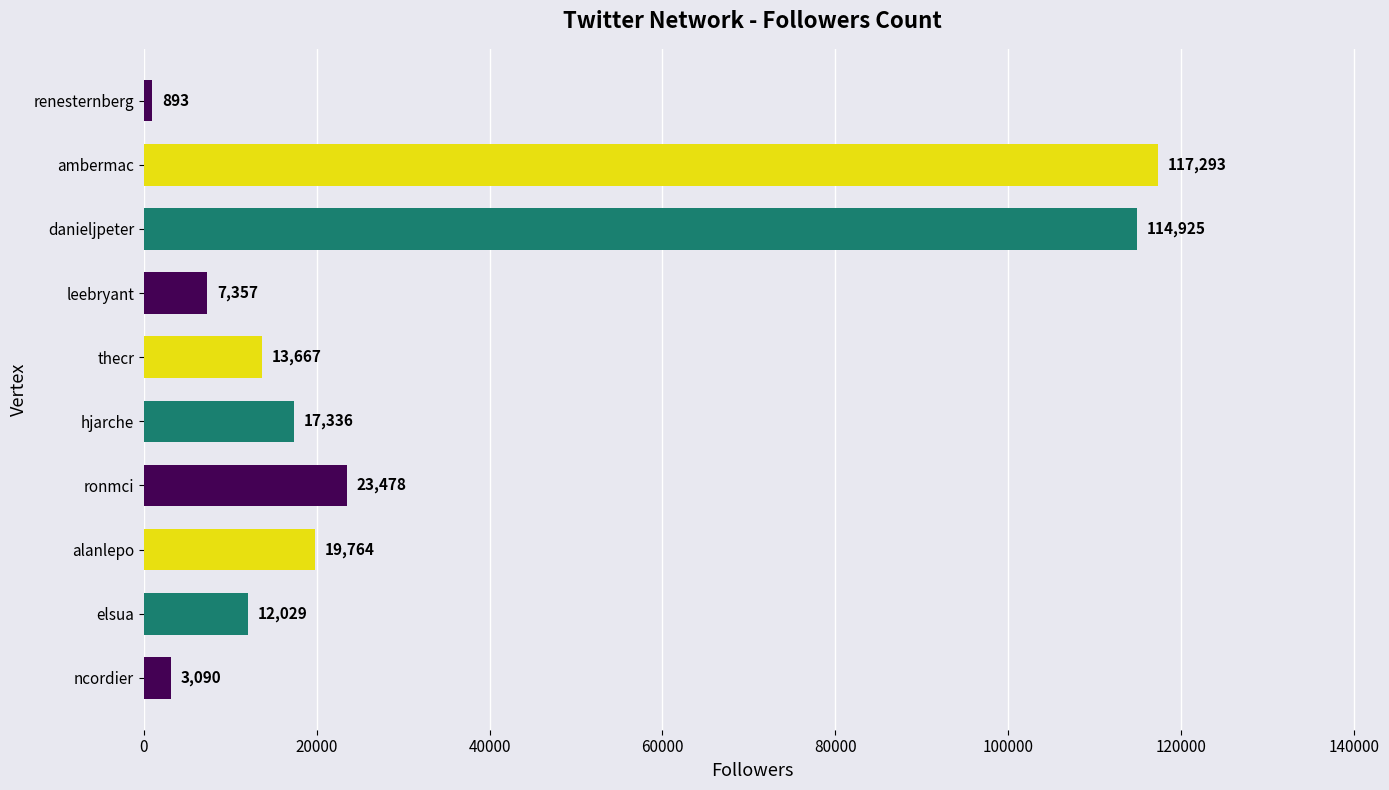

How many data points are less than 17336?

5